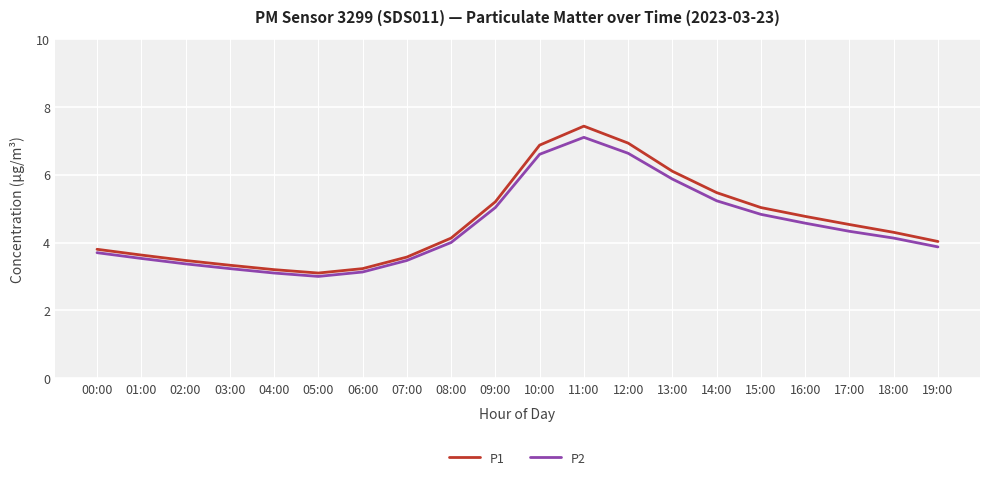

Is it true that P1 equals 2.1 at 05:00?

False